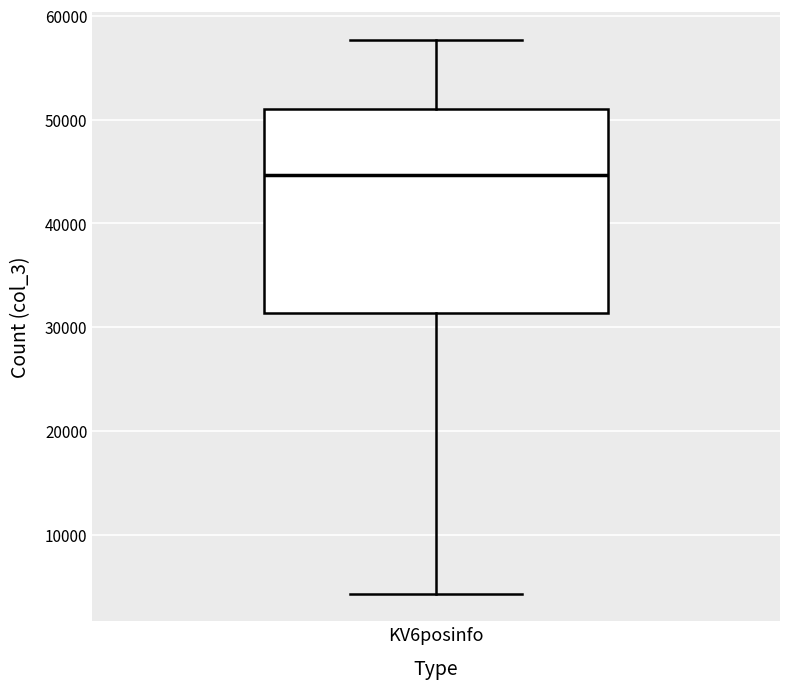

Read this box plot against the y-axis: the position of the median line, the range covered by the box, and the ends of both whiskers. The values are not printed on the chart, so give them approximately, as read against the axis.

median 45000, box 31000 to 51000, whiskers 4000 to 58000